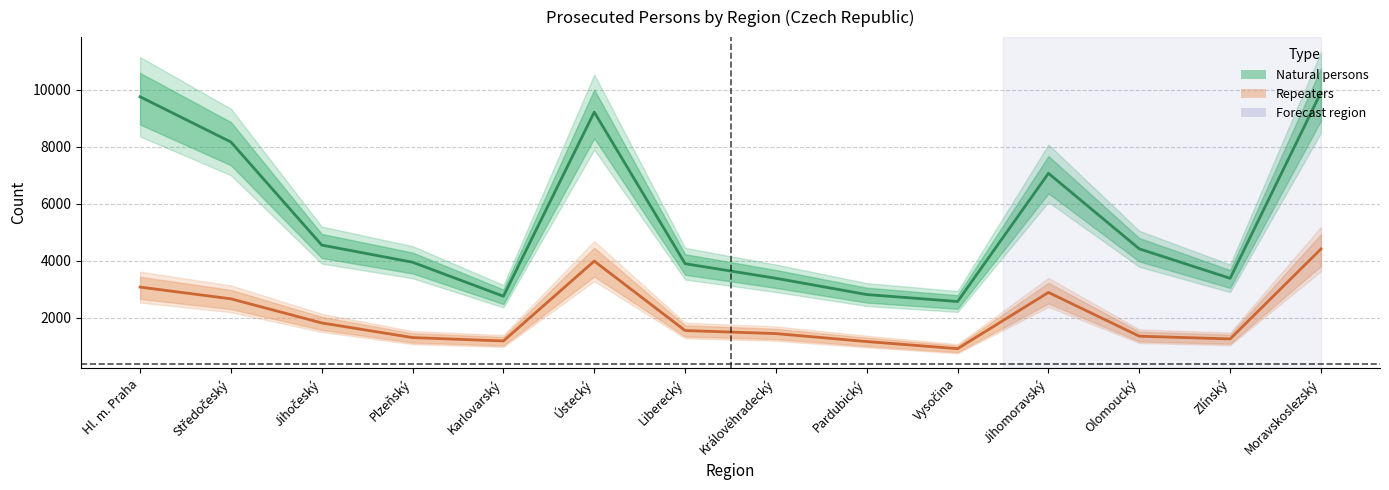

Reading left to right, transcribe all the data shown in this chart.

Natural persons (mid): Hl. m. Praha=9760.6	Středočeský=8171.6	Jihočeský=4550.9	Plzeňský=3948.9	Karlovarský=2753.6	Ústecký=9221.6	Liberecký=3897.2	Královéhradecký=3384.5	Pardubický=2813.1	Vysočina=2569.0	Jihomoravský=7071.8	Olomoucký=4418.8	Zlínský=3383.6	Moravskoslezský=9911.1
Repeaters (mid): Hl. m. Praha=3075.3	Středočeský=2663.0	Jihočeský=1816.5	Plzeňský=1301.3	Karlovarský=1183.2	Ústecký=3988.2	Liberecký=1549.5	Královéhradecký=1441.6	Pardubický=1162.0	Vysočina=911.2	Jihomoravský=2887.4	Olomoucký=1350.6	Zlínský=1254.6	Moravskoslezský=4413.2